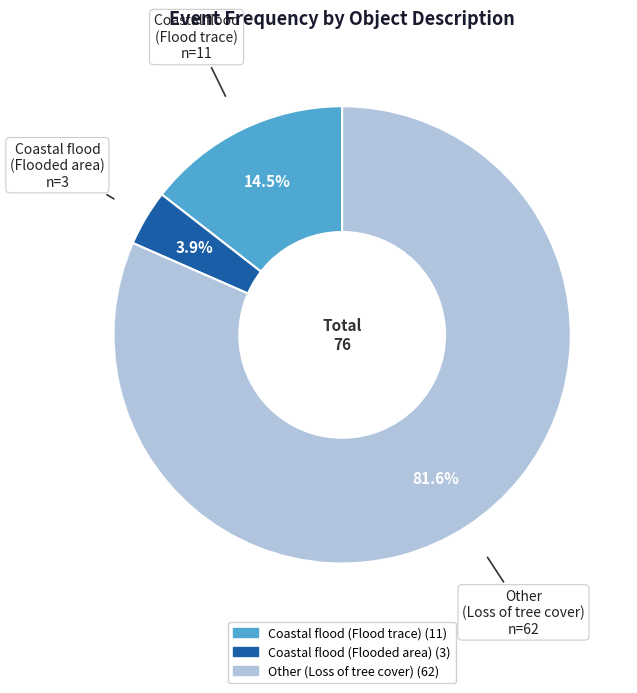

To the nearest percent, what is the combined percentage of Coastal flood (Flood trace) and Other (Loss of tree cover)?

96%